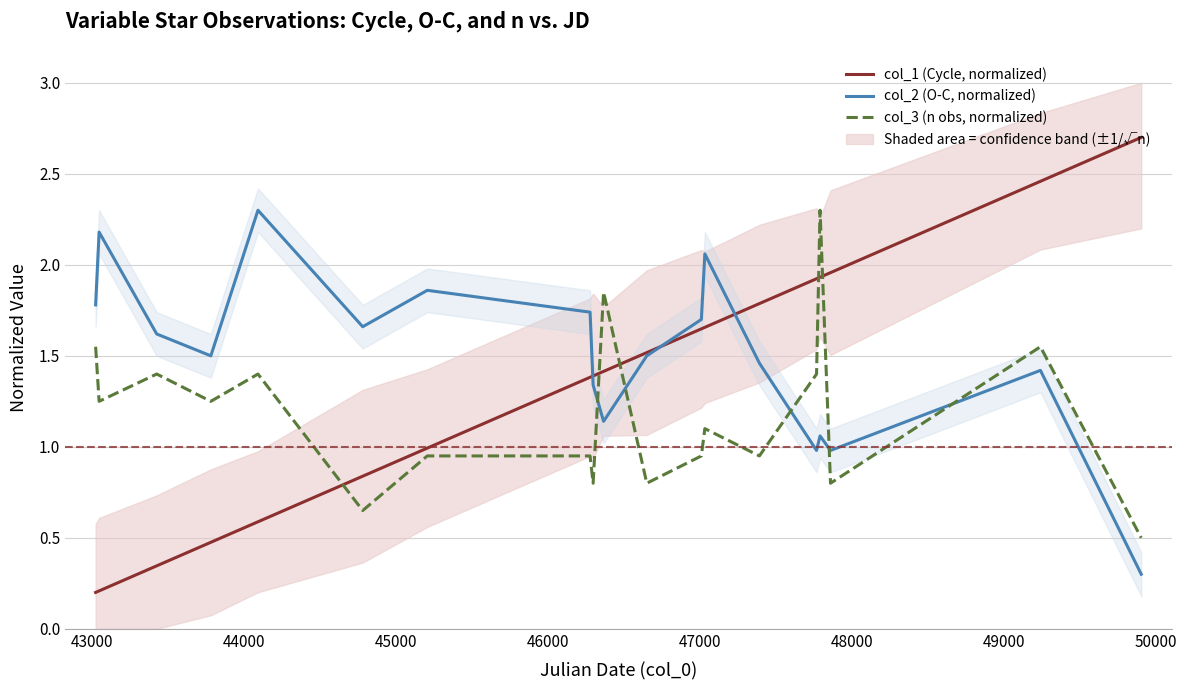

How many lines are shown in the chart?

3